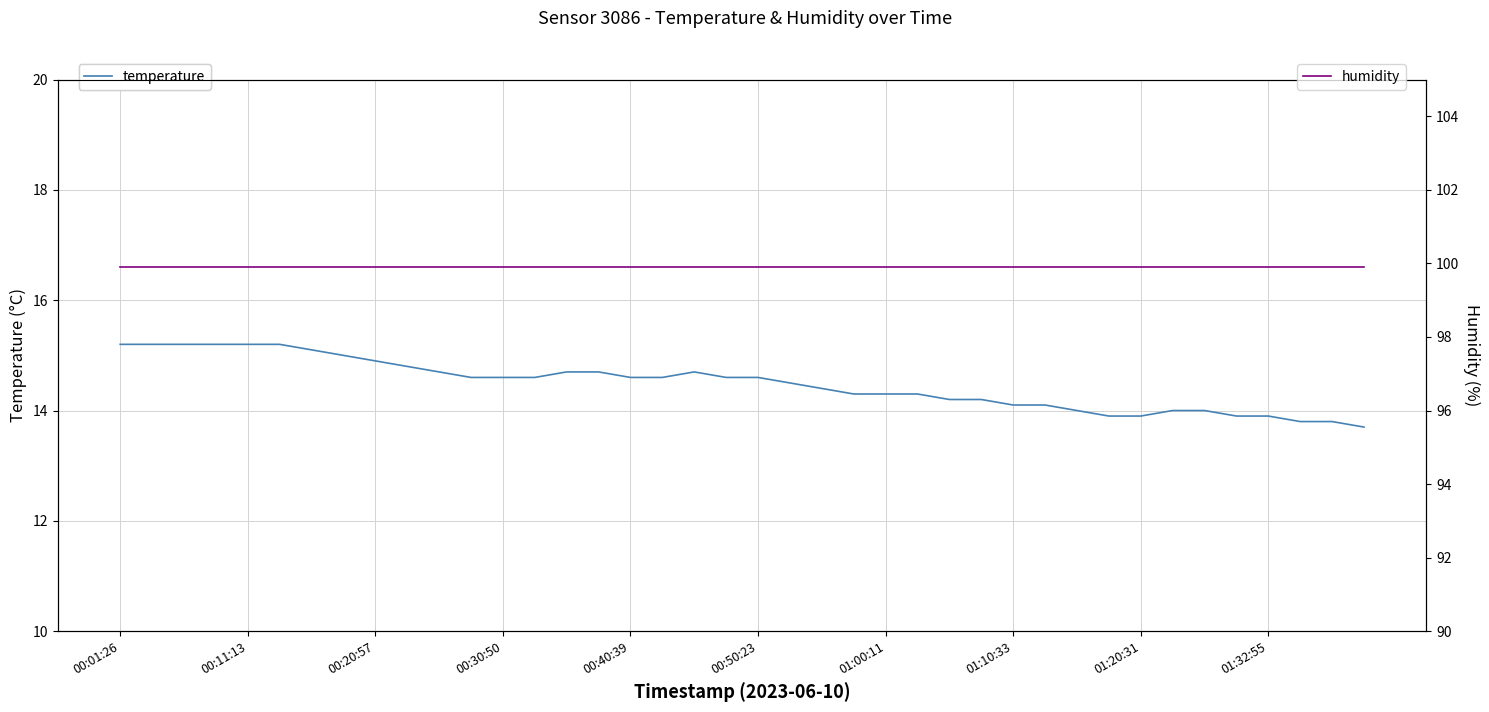

What is the highest value of the temperature series?

15.2